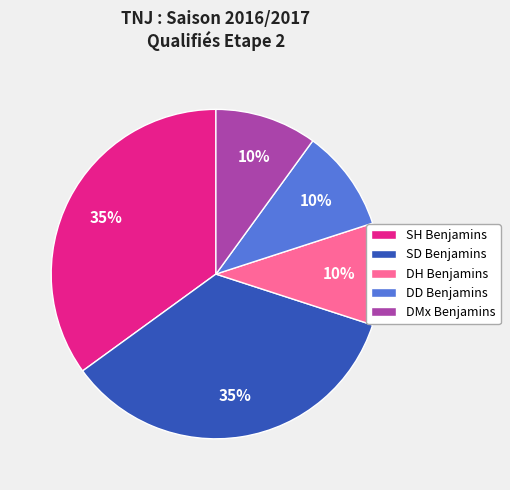

To the nearest percent, what percentage of the pie is SD Benjamins?

35%